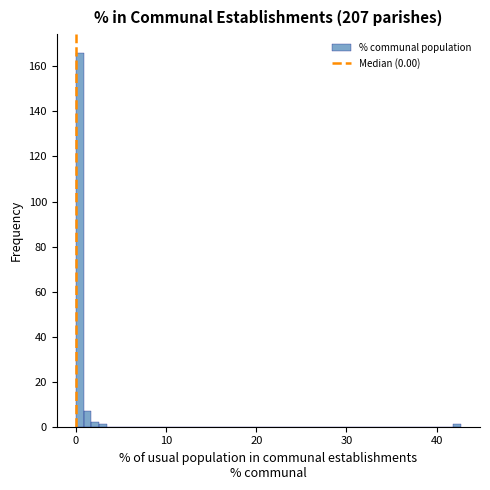

Read against the x-axis, roughly where is the centre of the tallest bar?

0